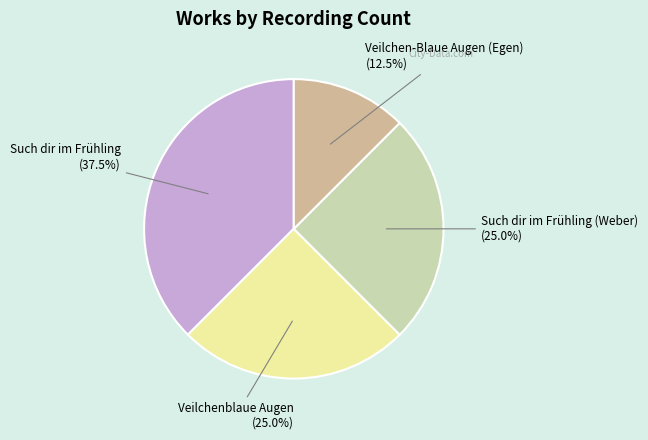

Count the number of slices in the pie.

4